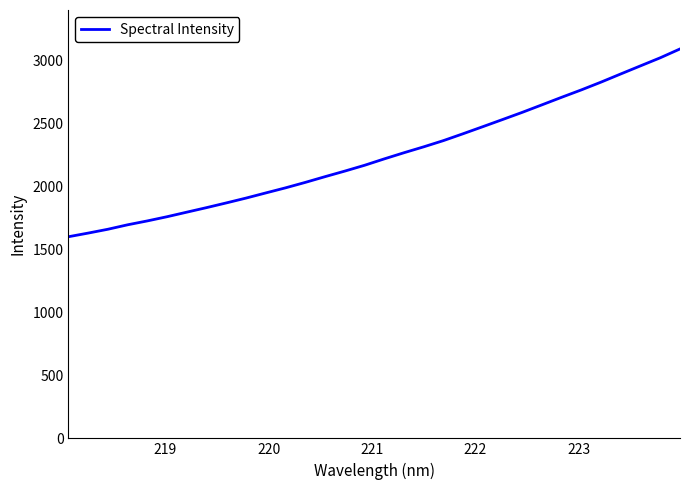

What is the difference between the maximum and minimum values?

1492.1